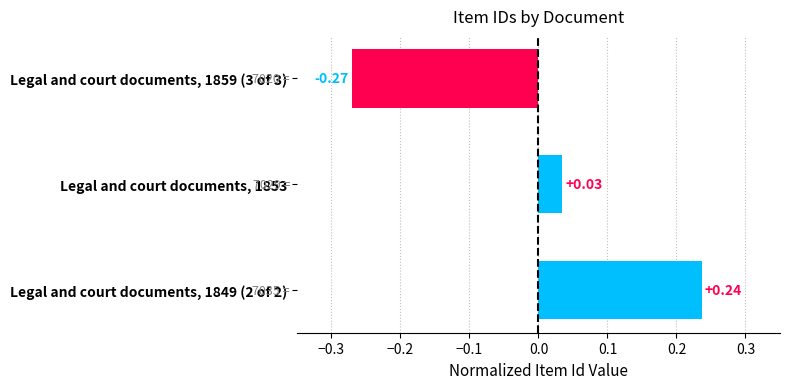

What is the difference between the maximum and minimum values?

0.5